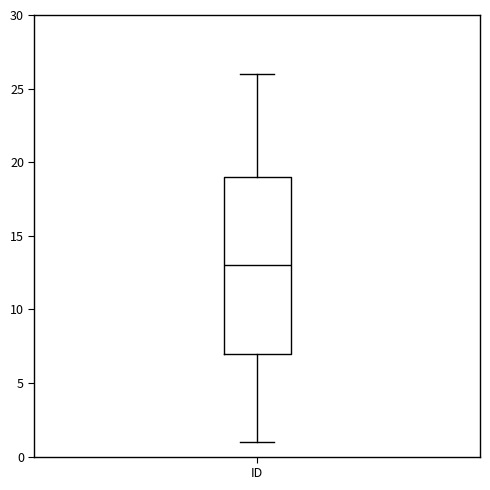

Where is the upper edge of the box for ID on the y-axis? The values are not printed on the chart, so give them approximately, as read against the axis.

19